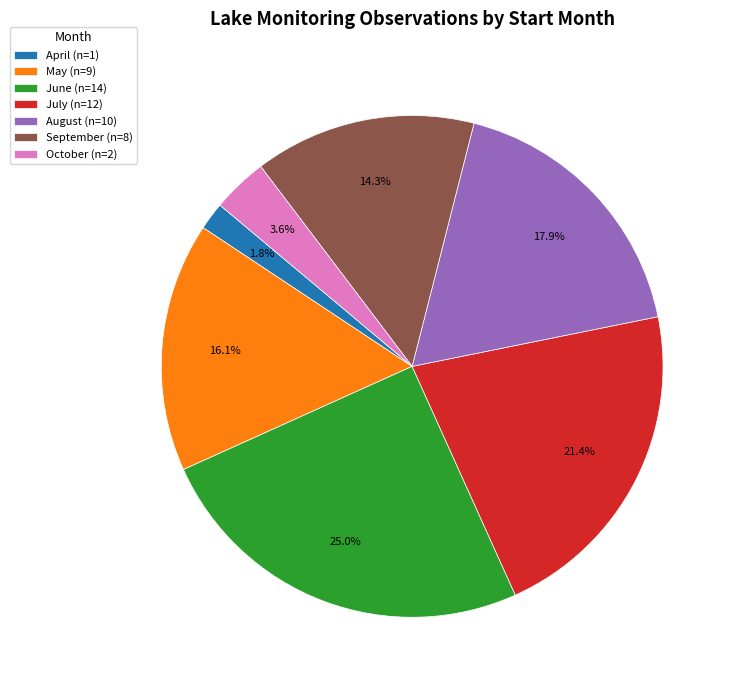

Count the number of slices in the pie.

7